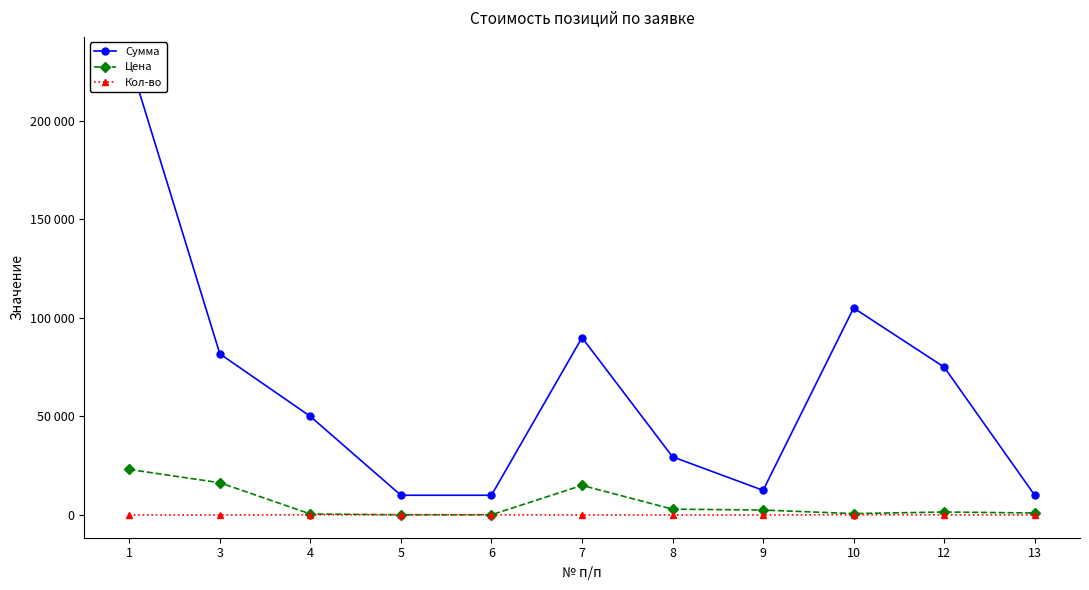

What are all the series names shown in the legend?

Сумма, Цена, Кол-во